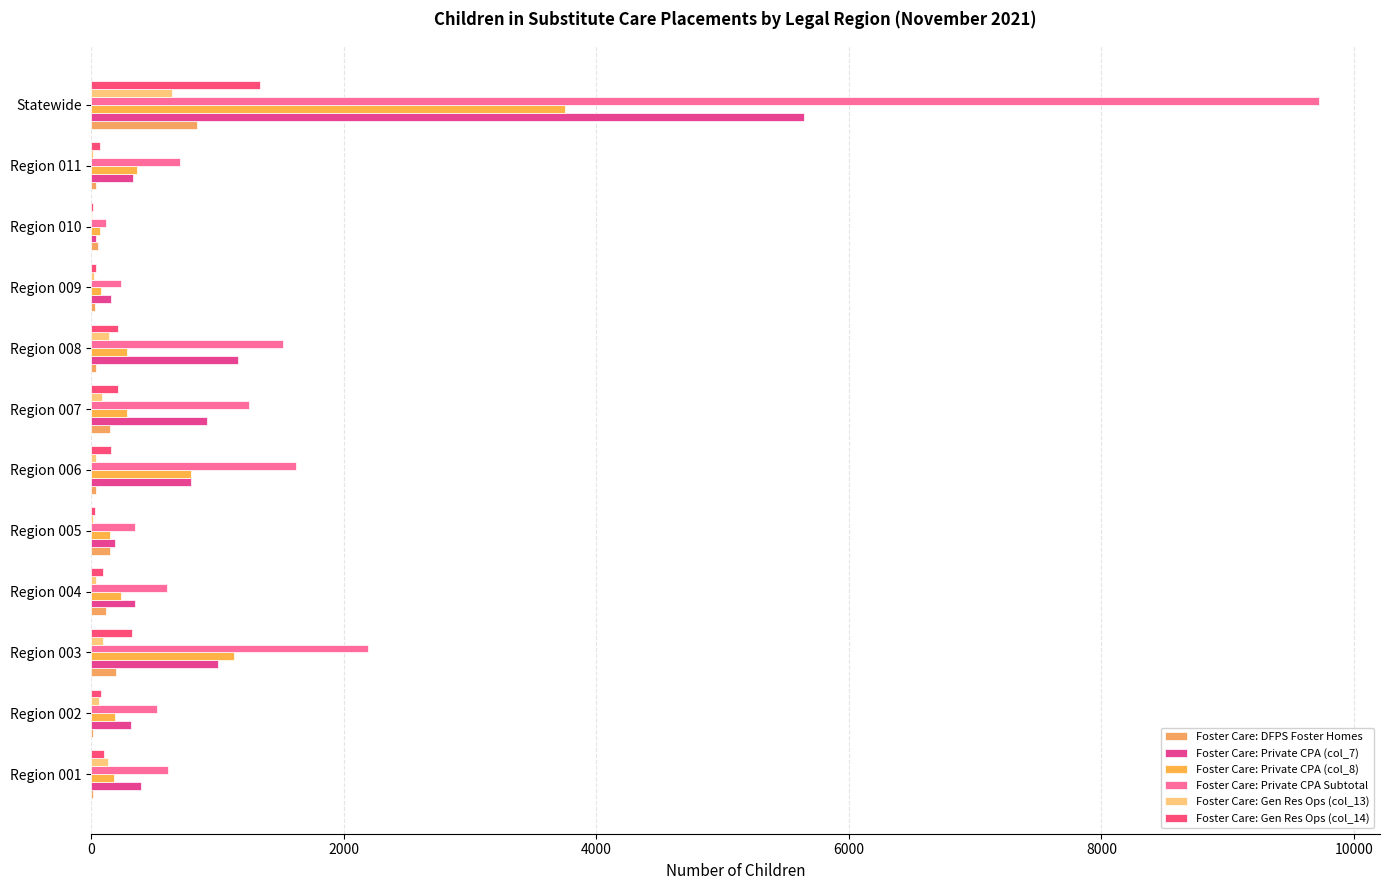

Which label corresponds to the largest value in the chart?

Statewide